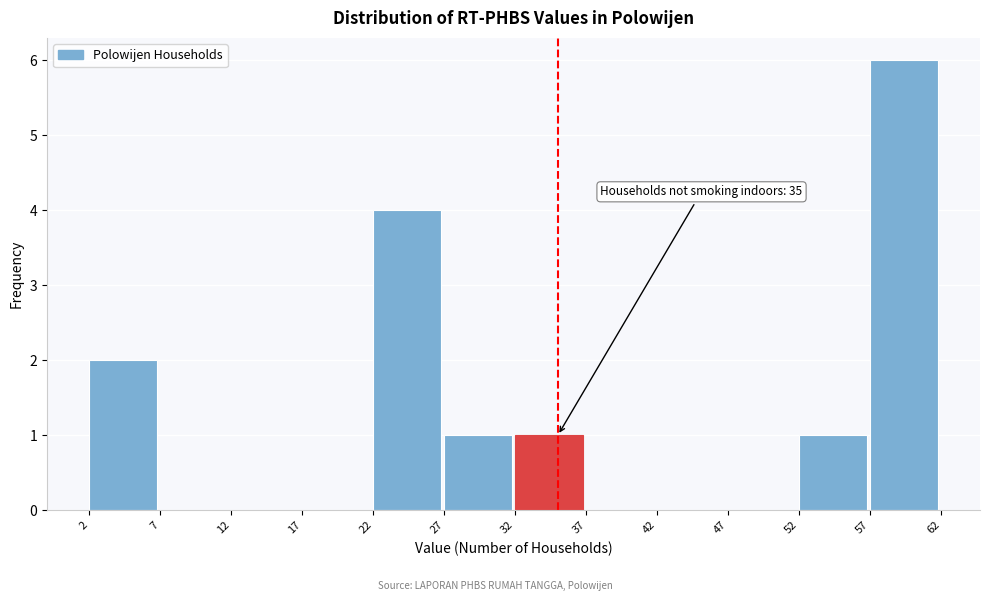

Which range on the x-axis has the tallest bar?

57 to 62